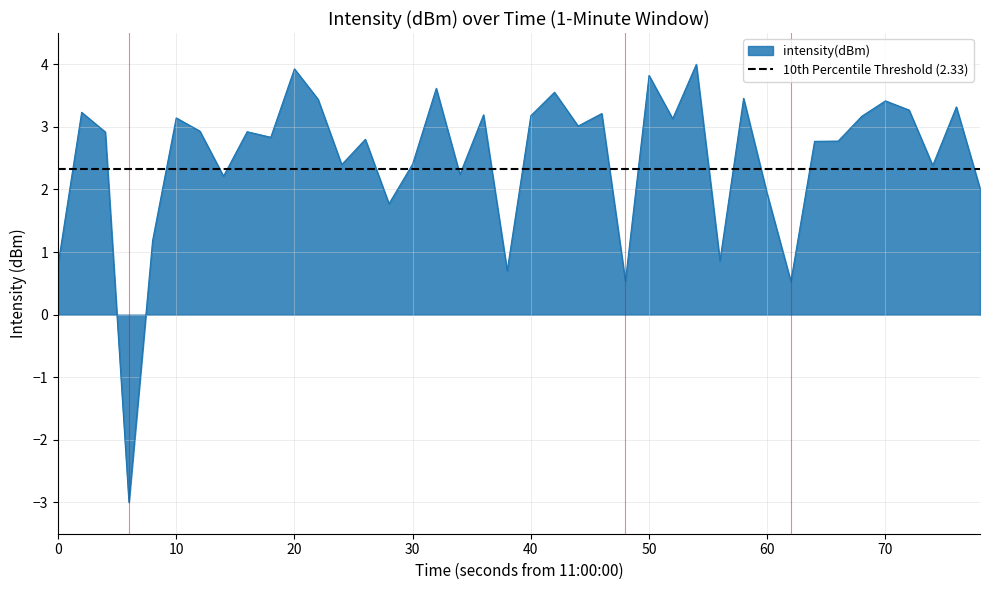

True or false: intensity(dBm) has a value of 3.4 at 30.

False